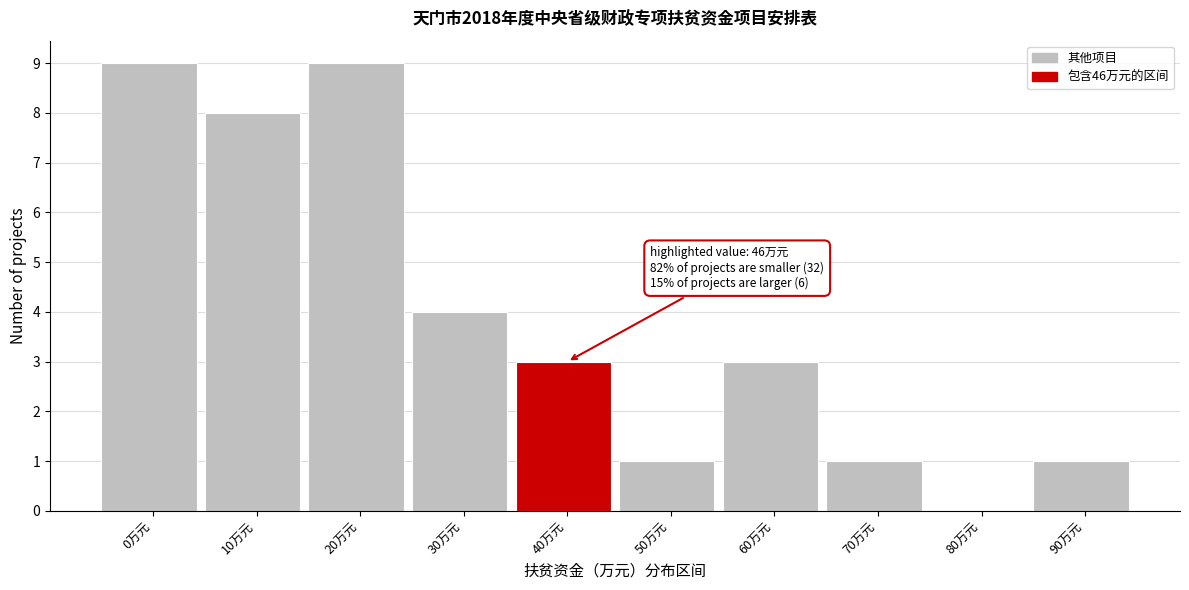

Reading right to left, extract all data points from this chart.

90万元=1	80万元=0	70万元=1	60万元=3	50万元=1	40万元=3	30万元=4	20万元=9	10万元=8	0万元=9